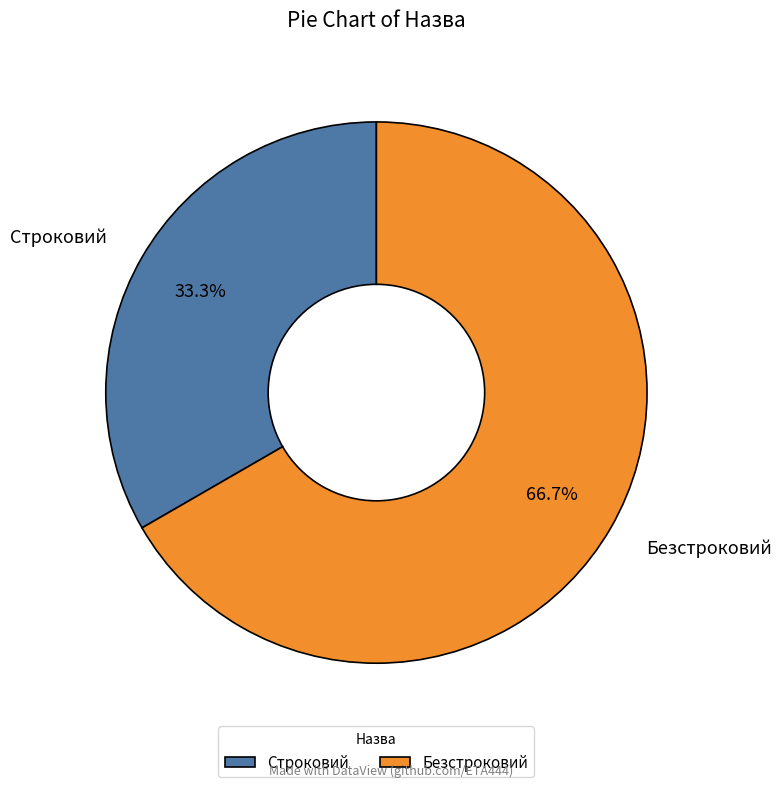

The Безстроковий slice represents 67% of the pie. True or false?

True